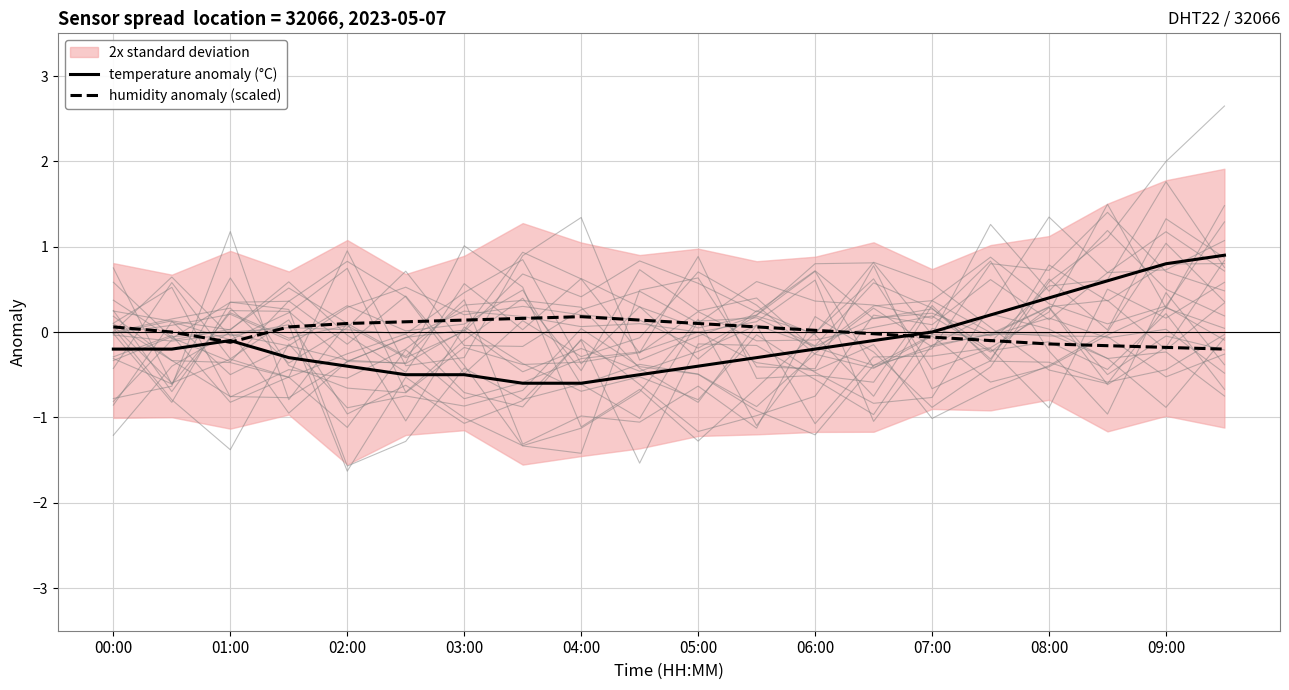

Where is temperature anomaly (°C) nearest to the value 0?

07:00